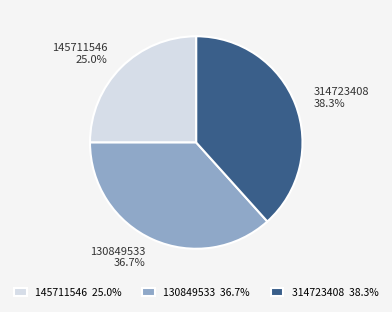

Approximately how many times larger is the value at 314723408 compared to 145711546?

1.5